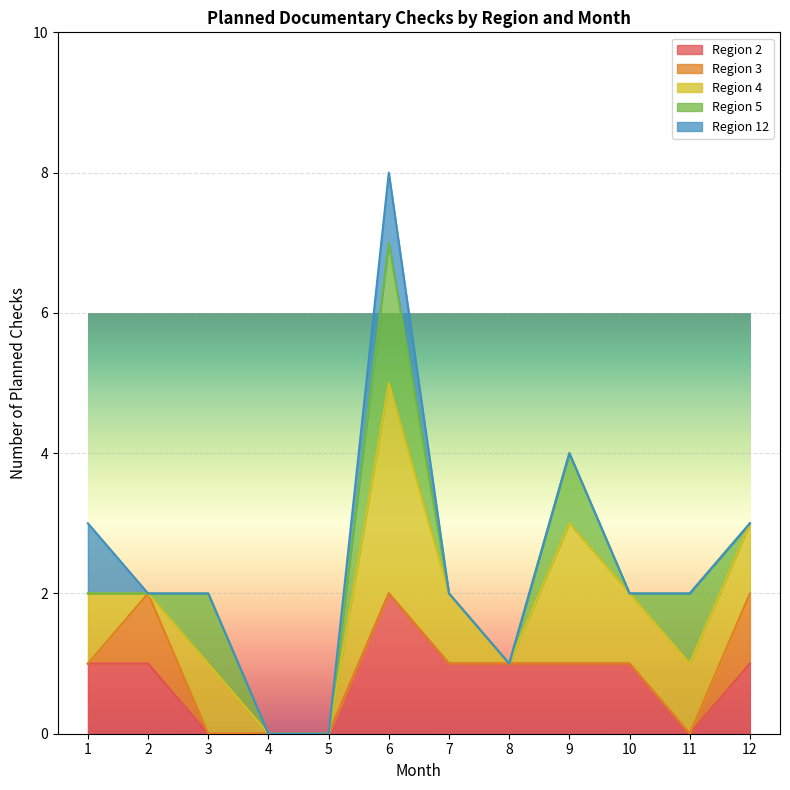

Does the chart display data point markers on the line(s)?

No